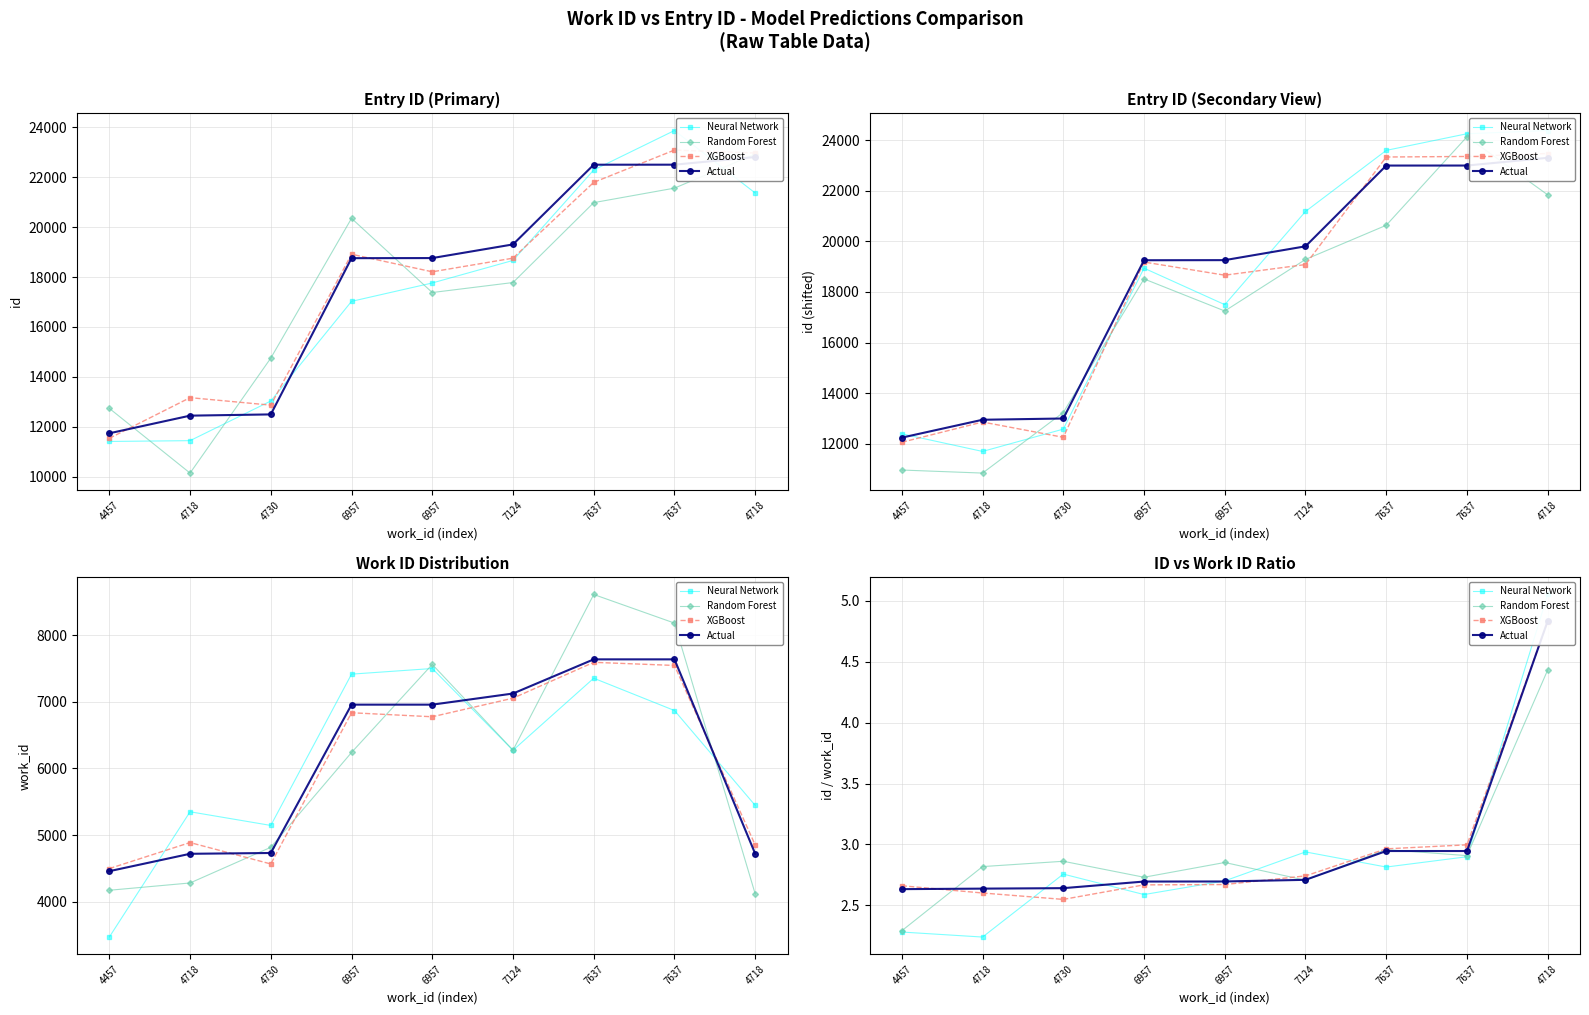

True or false: Neural Network has a value of 5.1 at 4718.

True